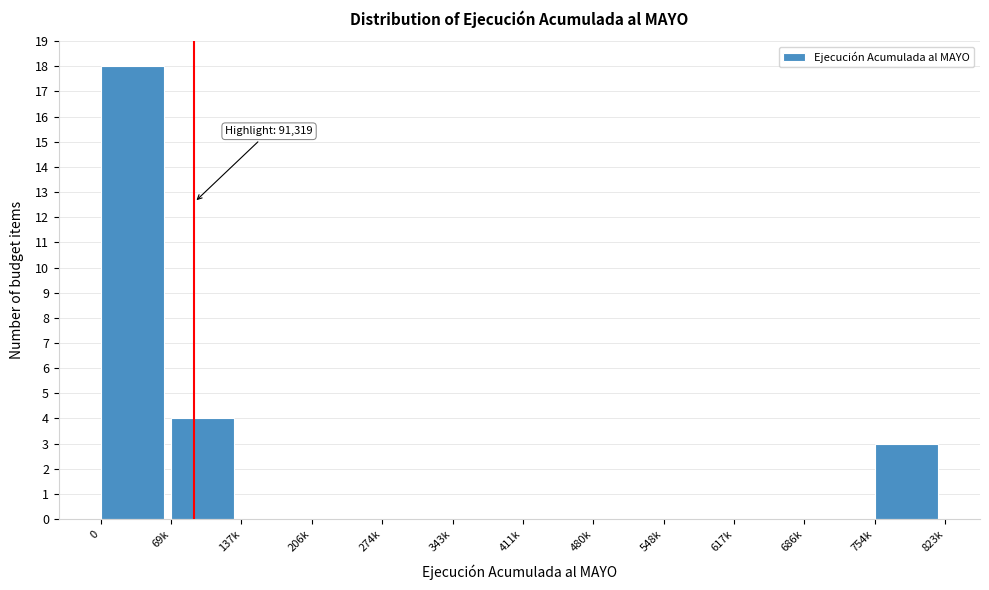

Reading left to right, transcribe all the data shown in this chart.

0=18	69k=4	137k=0	206k=0	274k=0	343k=0	411k=0	480k=0	548k=0	617k=0	686k=0	754k=3